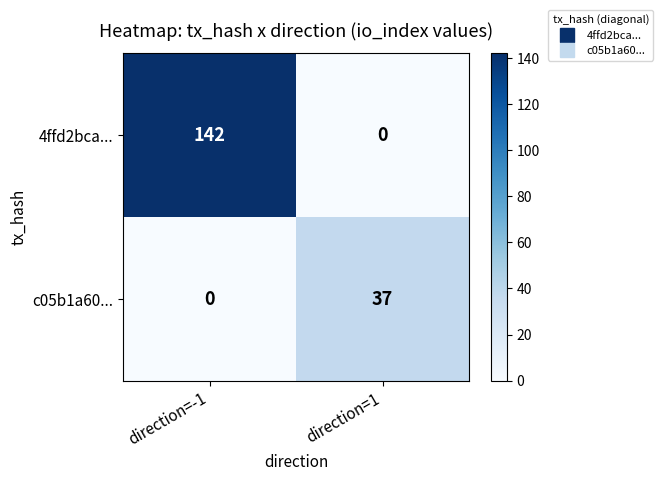

Rank the series by their maximum value, from highest to lowest.

4ffd2bca..., c05b1a60...